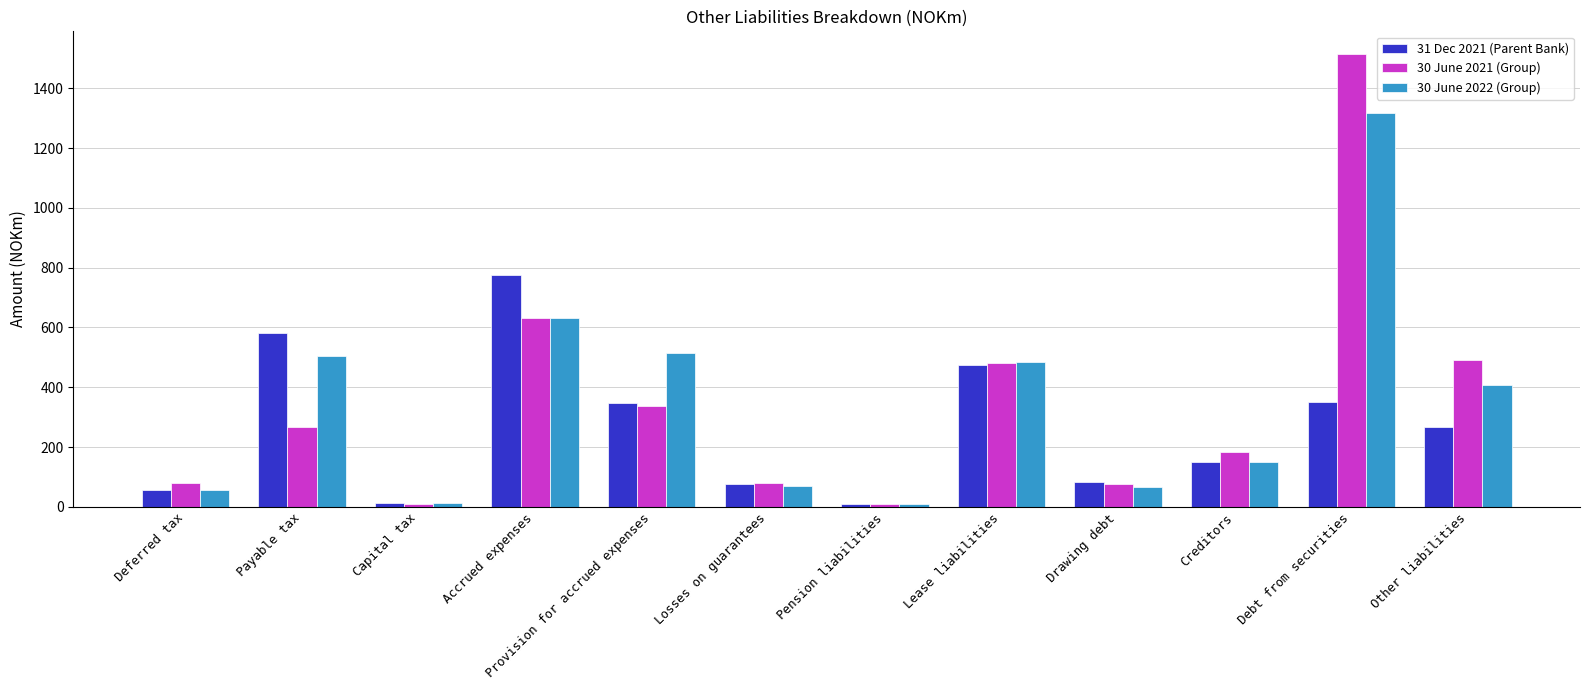

At Other liabilities, list the series in order from smallest to largest.

31 Dec 2021 (Parent Bank), 30 June 2022 (Group), 30 June 2021 (Group)